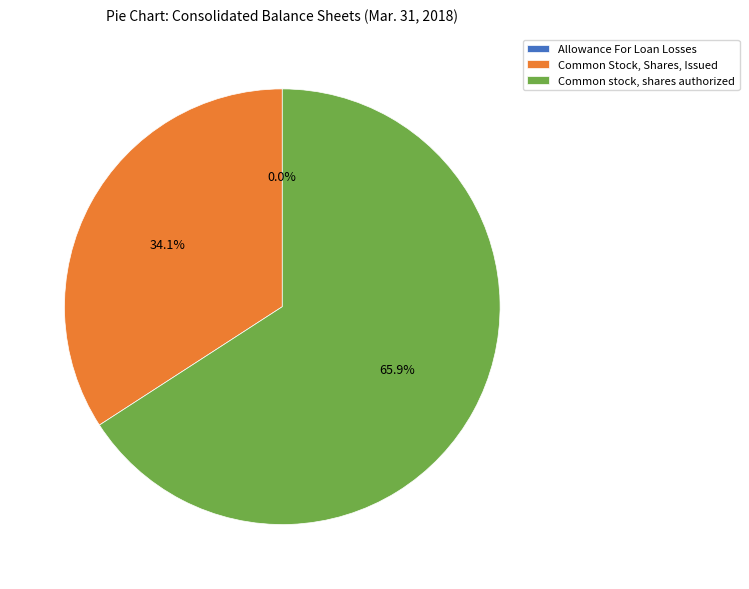

Which category has the biggest portion of the pie?

Common stock, shares authorized